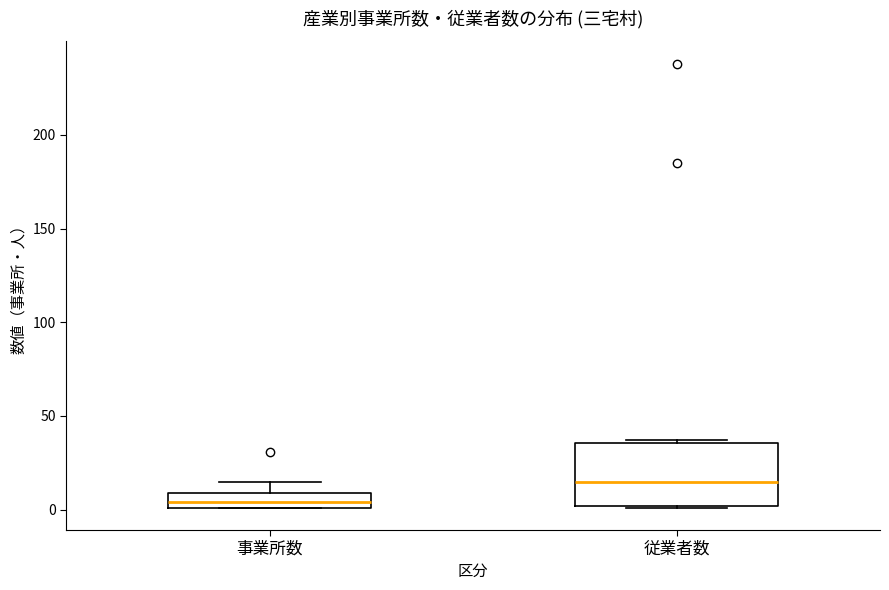

Reading left to right, read every box against the y-axis: the position of its median line, the range the box covers, and the ends of its whiskers. The values are not printed on the chart, so give them approximately, as read against the axis.

事業所数: median 5, box 0 to 10, whiskers 0 to 15
従業者数: median 15, box 0 to 35, whiskers 0 to 35